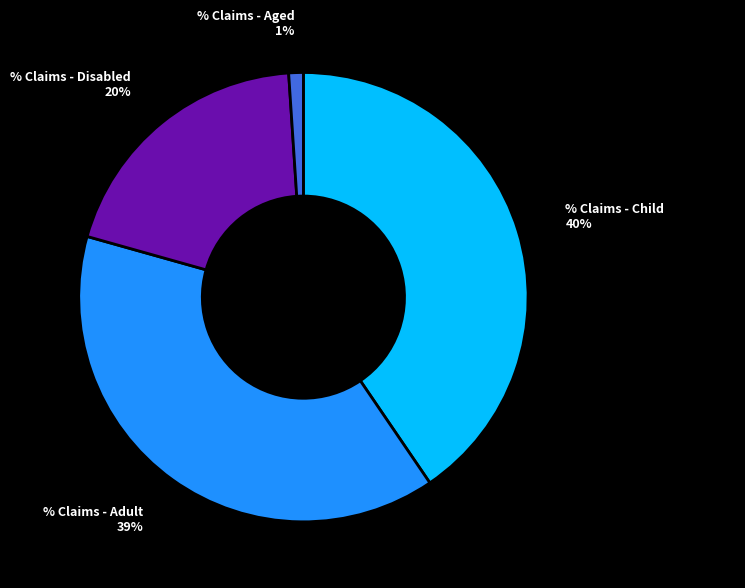

Which has a higher value, % Claims - Aged or % Claims - Disabled?

% Claims - Disabled